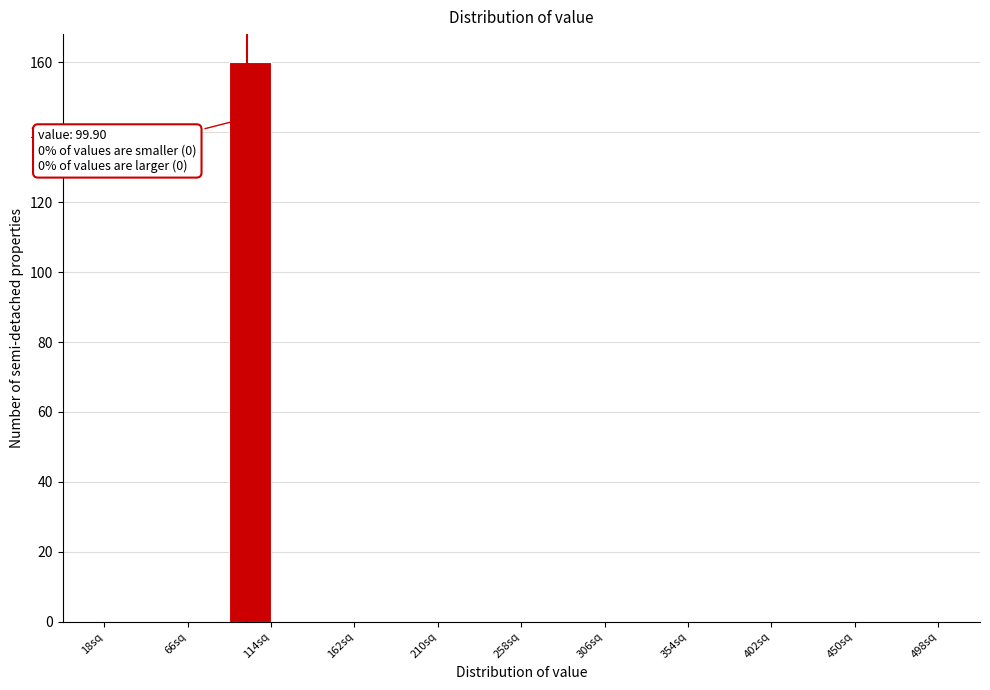

Over which range of the x-axis is the bar tallest?

90 to 114